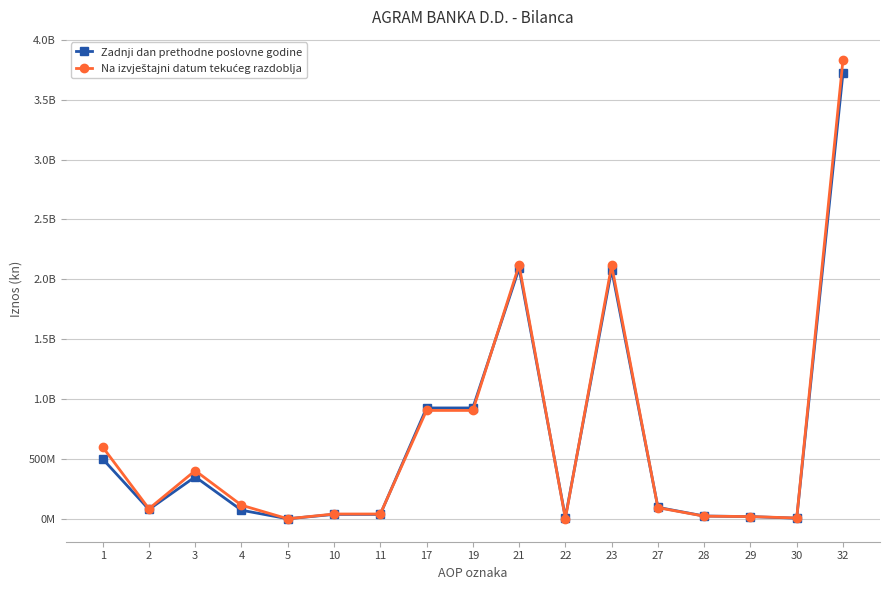

Is this an area chart (filled region under the line)?

No